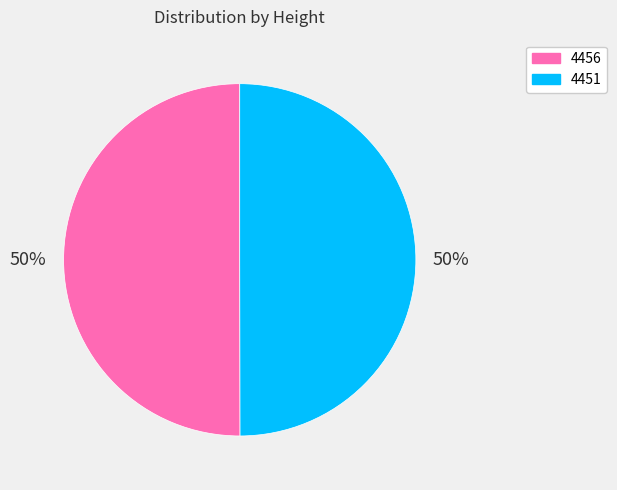

To the nearest percent, what is the average slice percentage?

50%